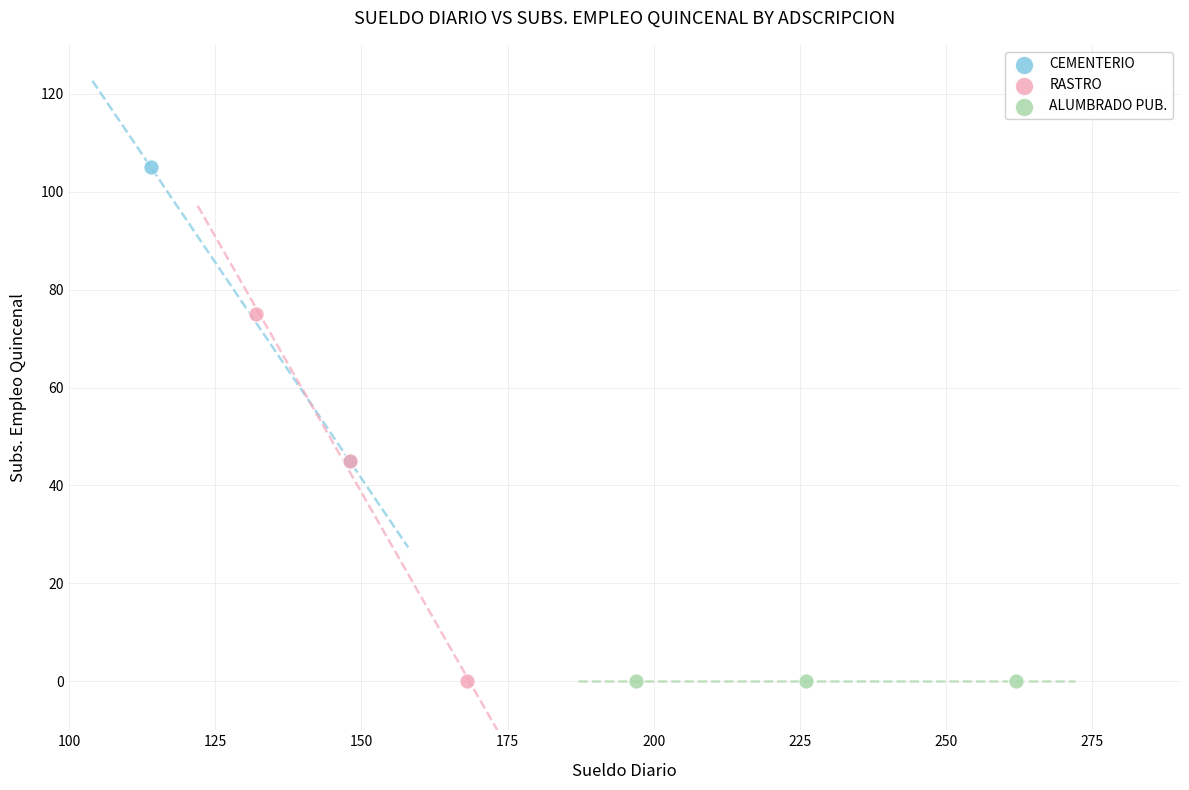

Which series contains the highest Y value?

CEMENTERIO